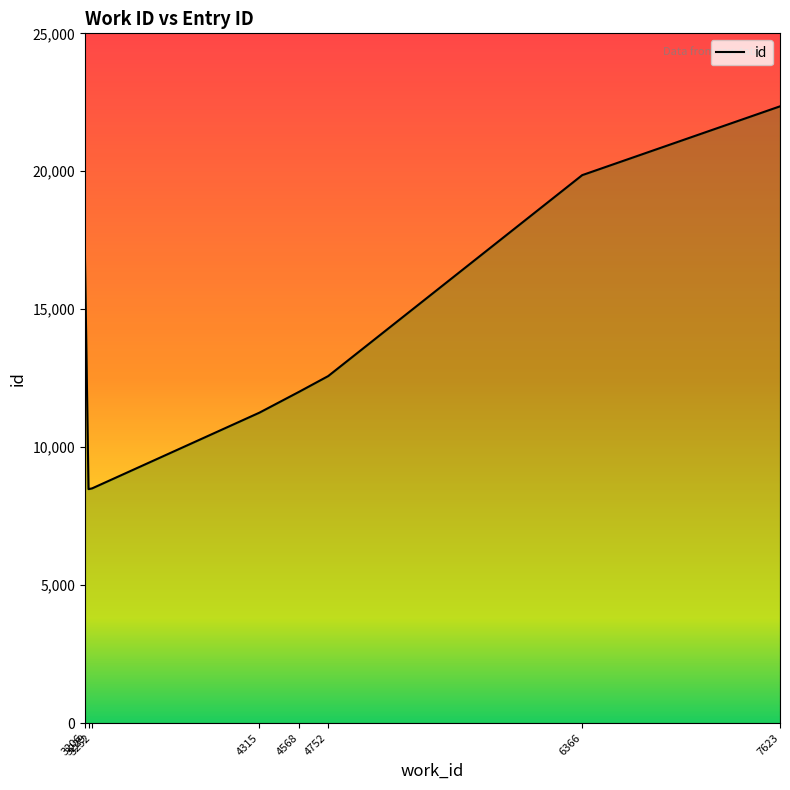

True or false: the data shows 3279 at 3252.

False